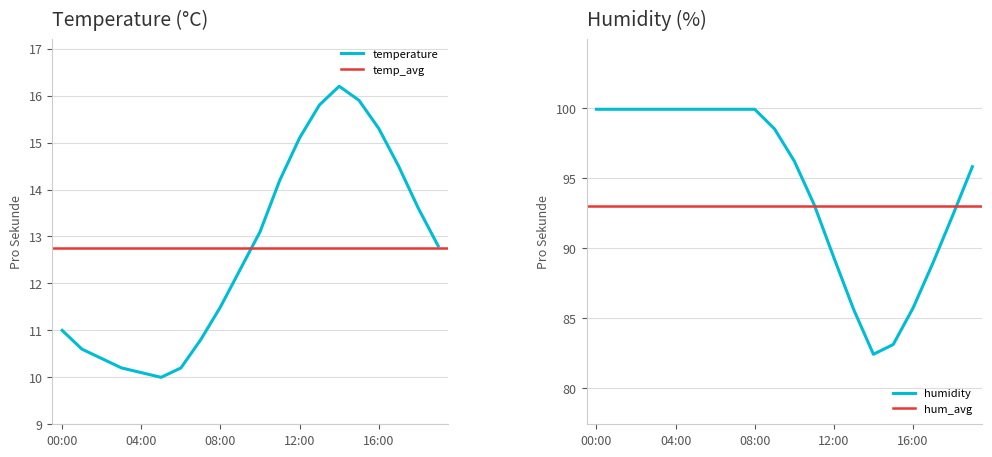

How many lines are shown in the chart?

2